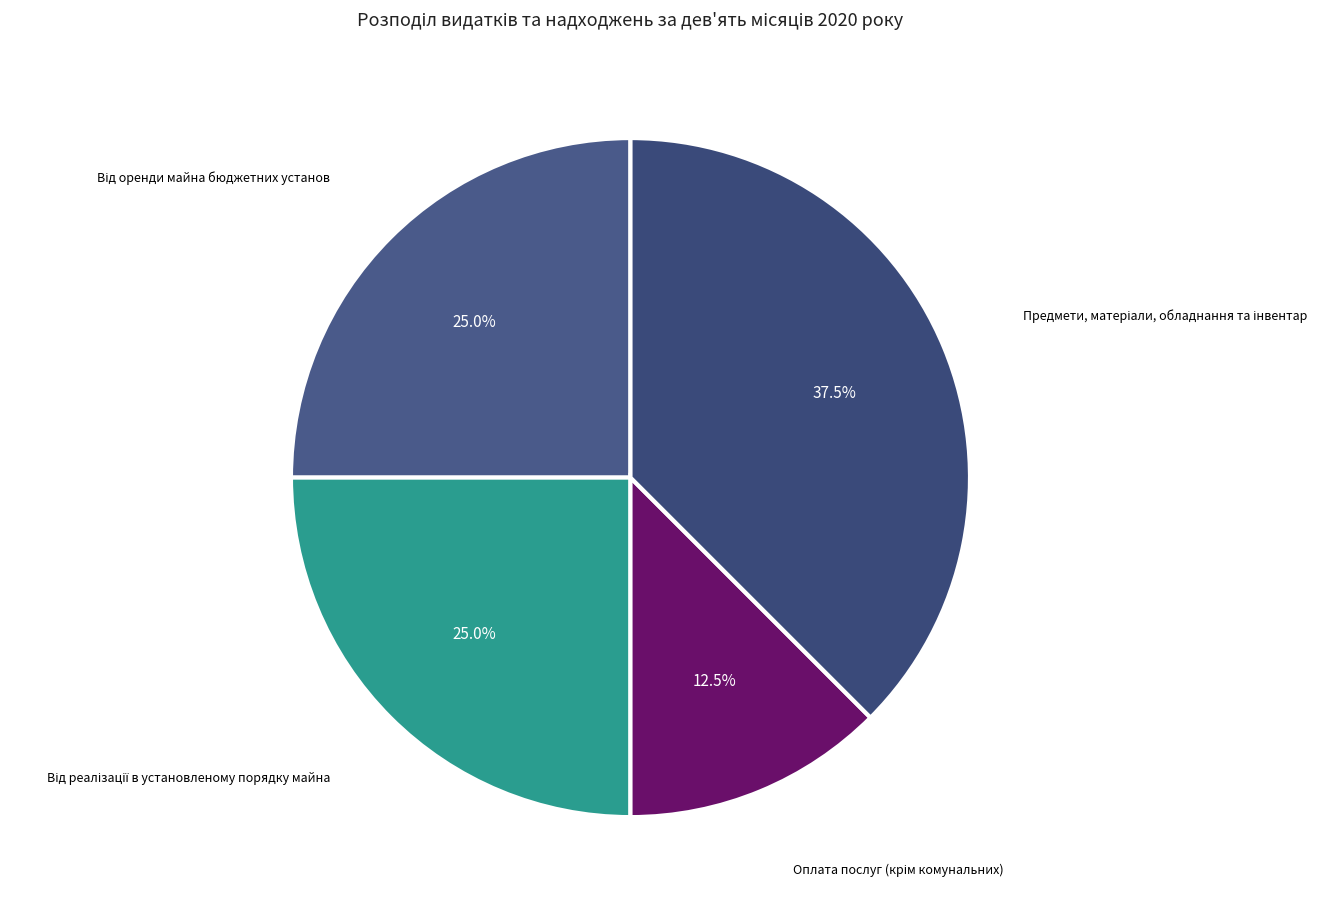

How many slices are in this pie chart?

4